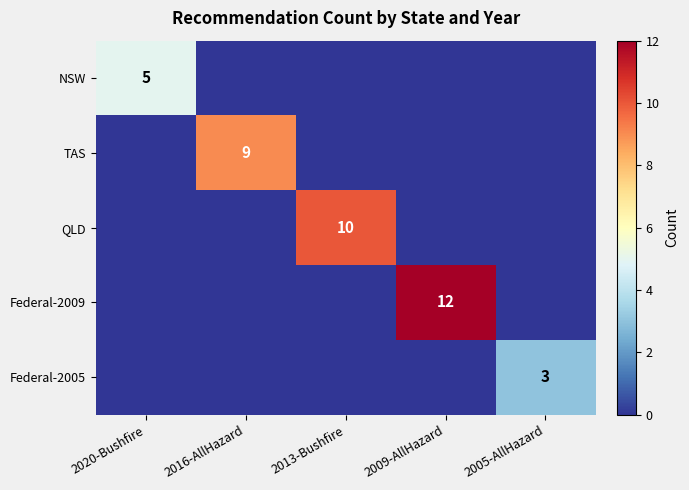

The QLD series shows 2 at 2013-Bushfire. True or false?

False